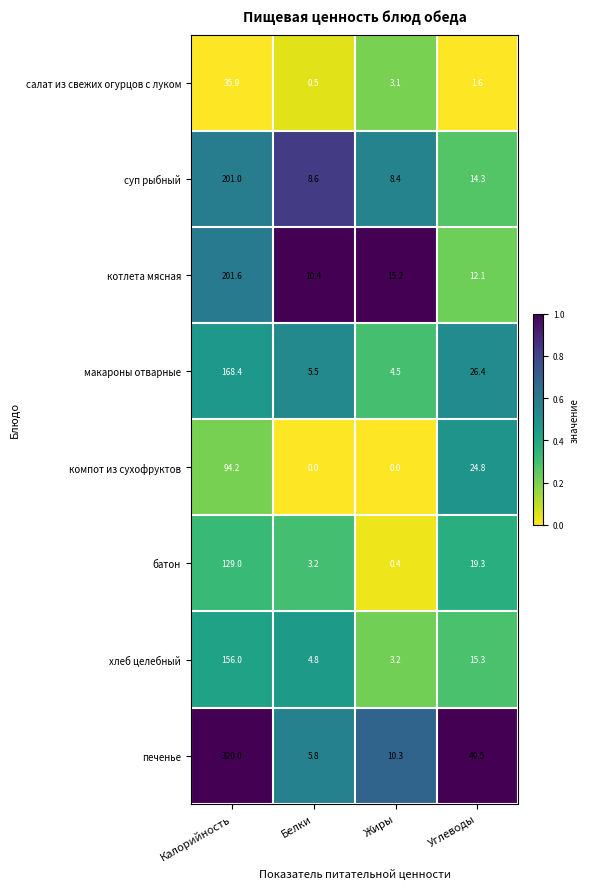

Is it true that котлета мясная equals 7.5 at Жиры?

False